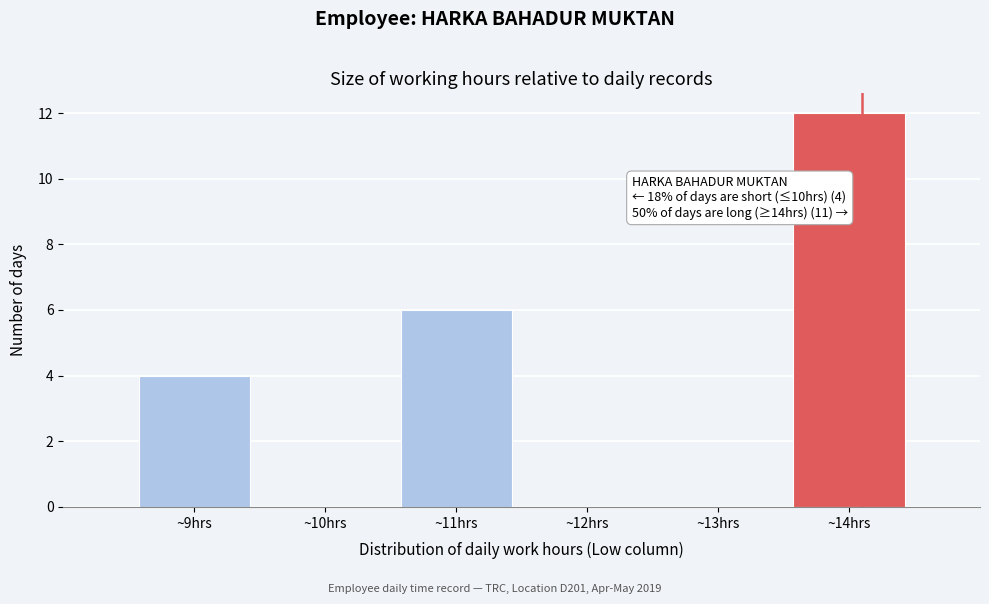

Which range on the x-axis has the tallest bar?

13.5 to 14.5